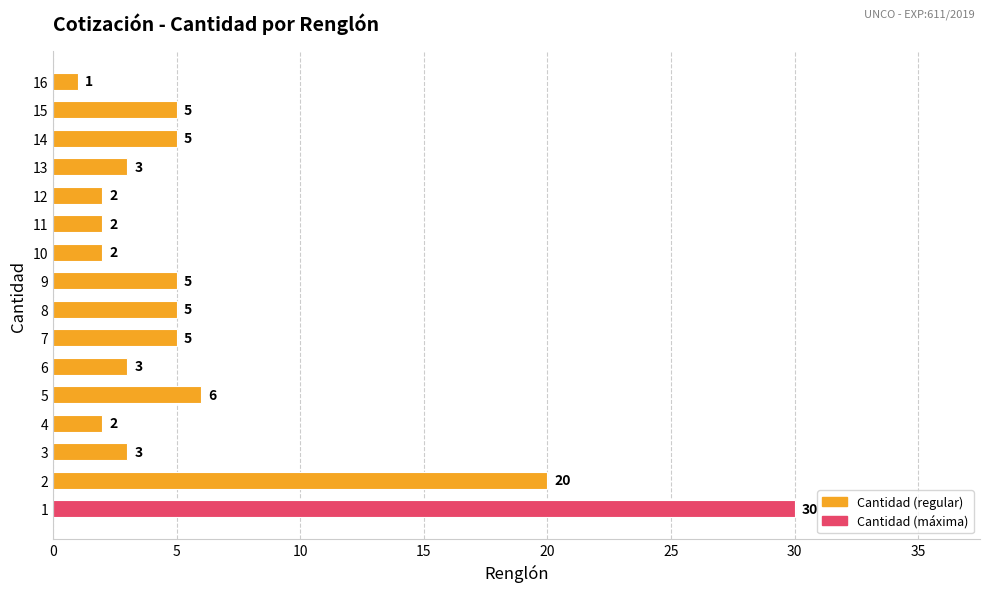

What value does the data have at 1?

30